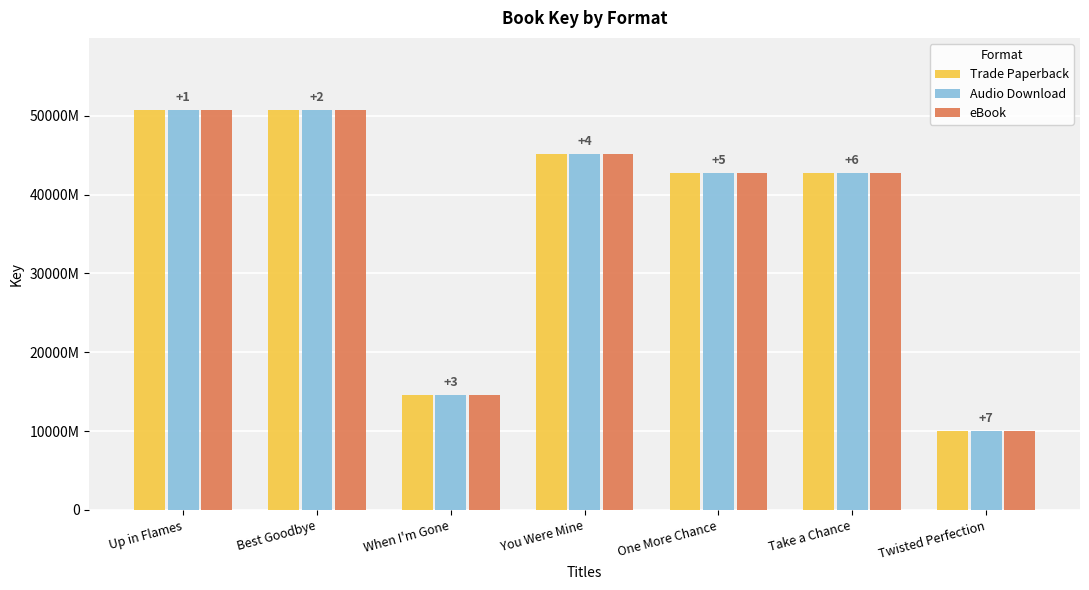

Which category has the lowest value across all series?

Twisted Perfection